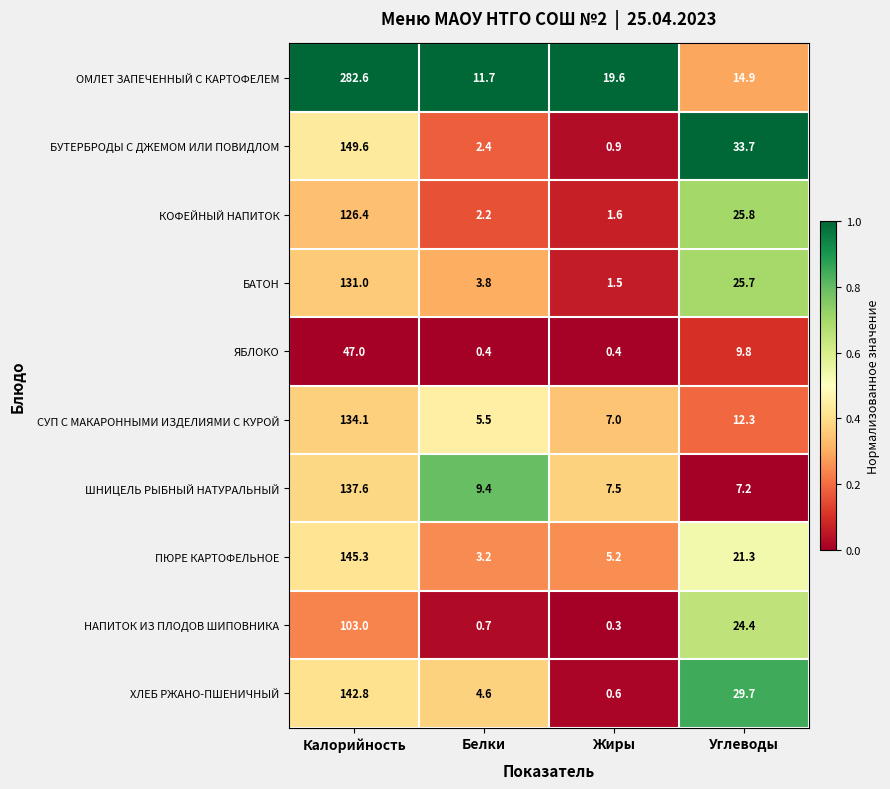

Read the ПЮРЕ КАРТОФЕЛЬНОЕ value at Углеводы.

21.3